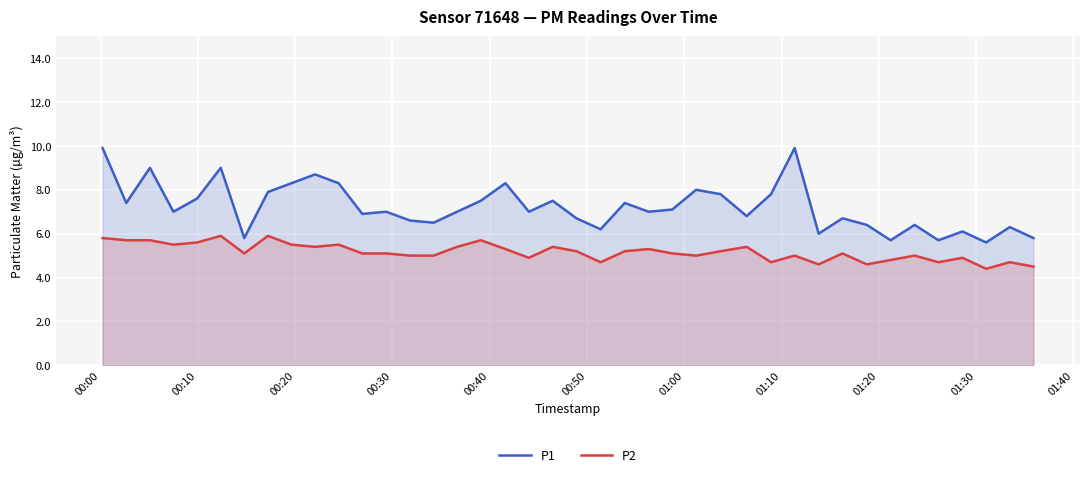

What is the minimum value shown in the chart?

4.4